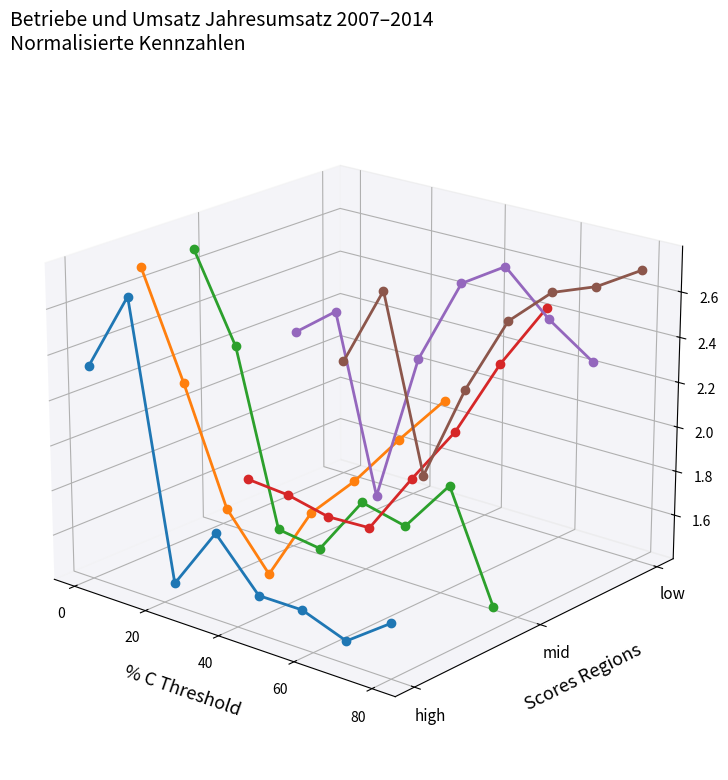

True or false: Geleistete Arbeitsstunden has more than 0 interior local peaks.

True